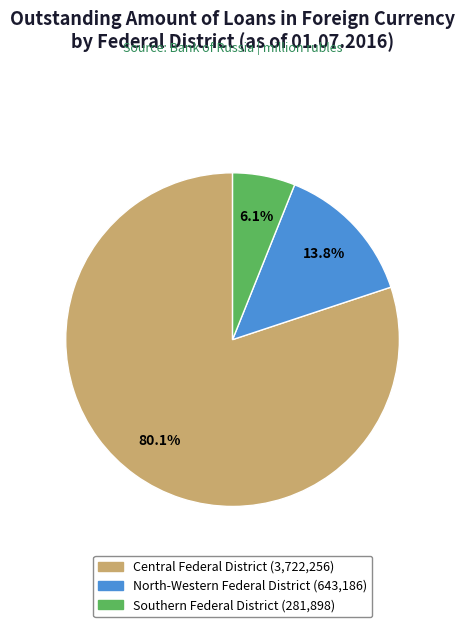

Is there any slice that represents more than half of the pie?

Yes